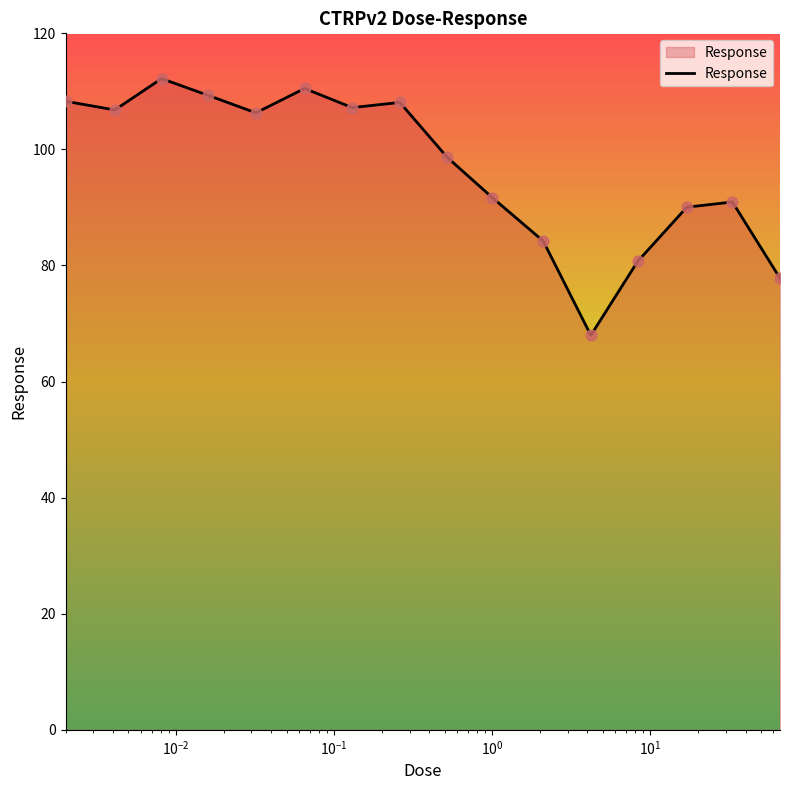

What is the difference between the maximum and minimum values?

44.2